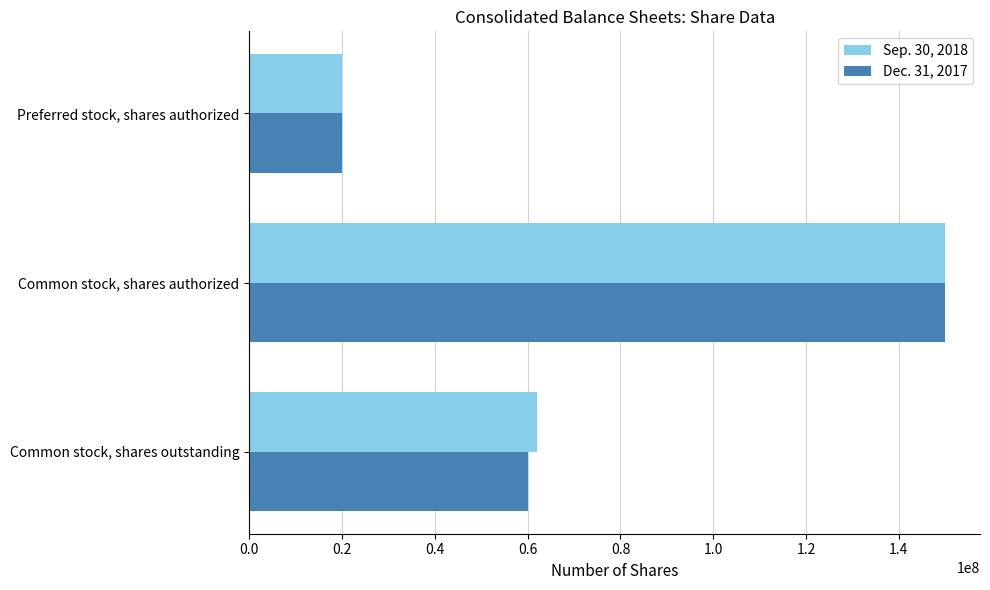

Rank the categories by Dec. 31, 2017 value from highest to lowest.

Common stock, shares authorized, Common stock, shares outstanding, Preferred stock, shares authorized